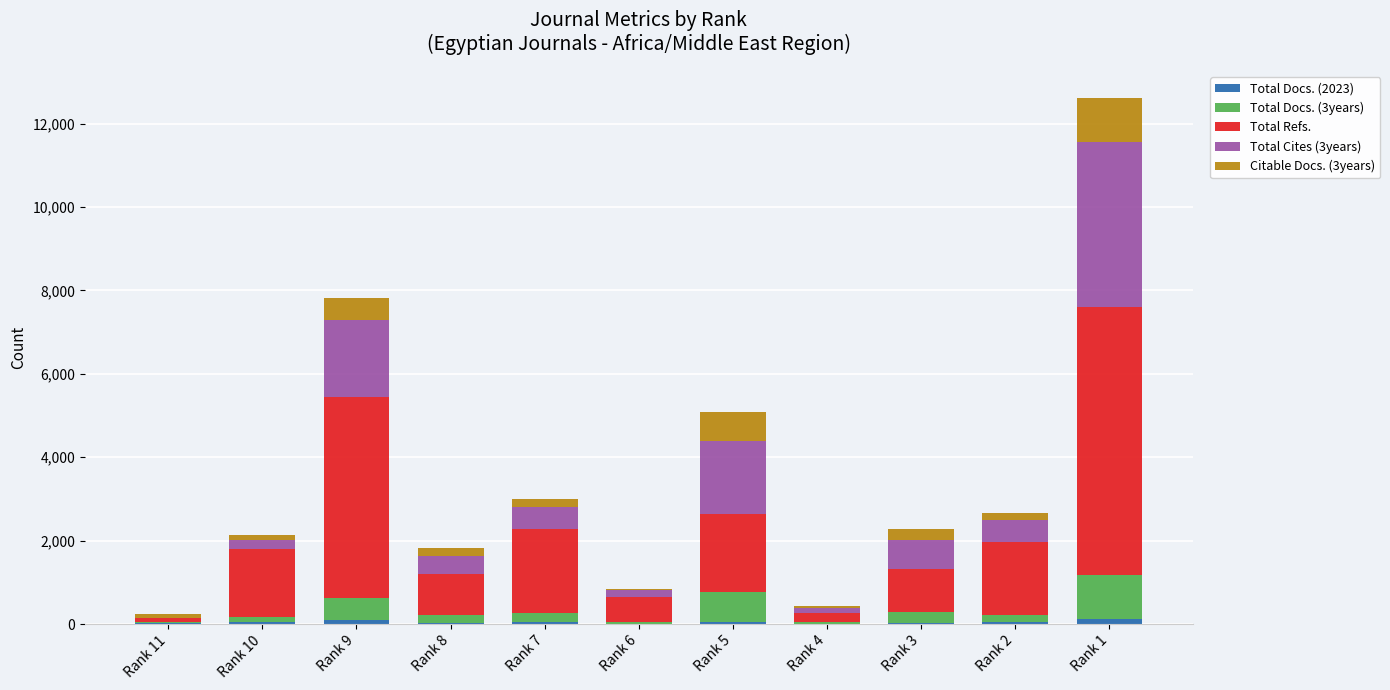

At which category is the sum across all series the highest?

Rank 1